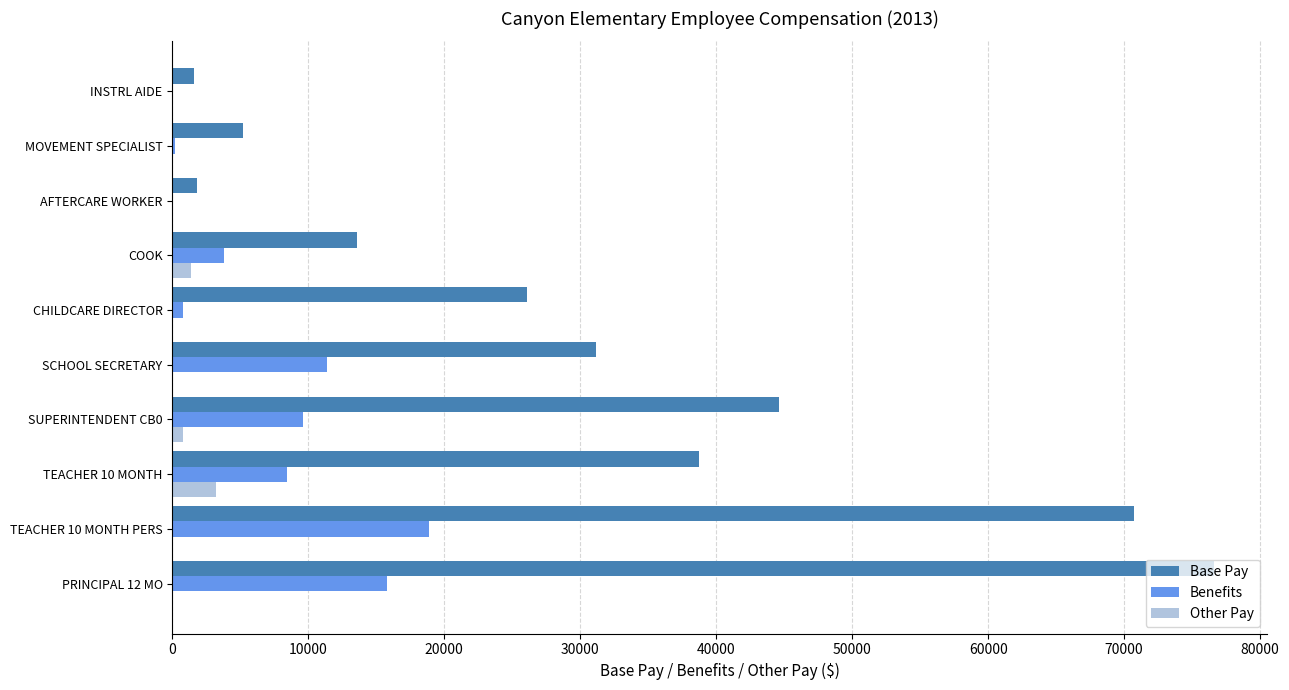

Which series has the largest total across all categories?

Base Pay